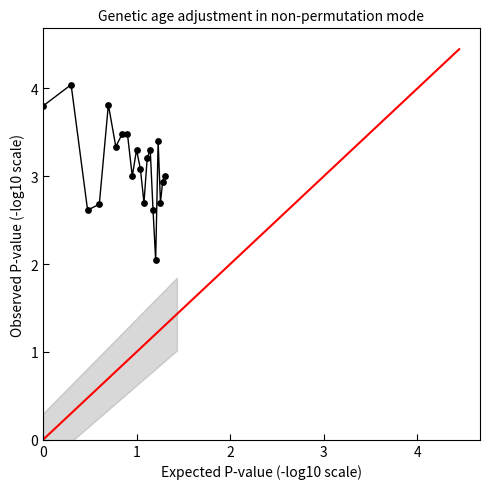

What is the range of X values (max minus min)?

1.3